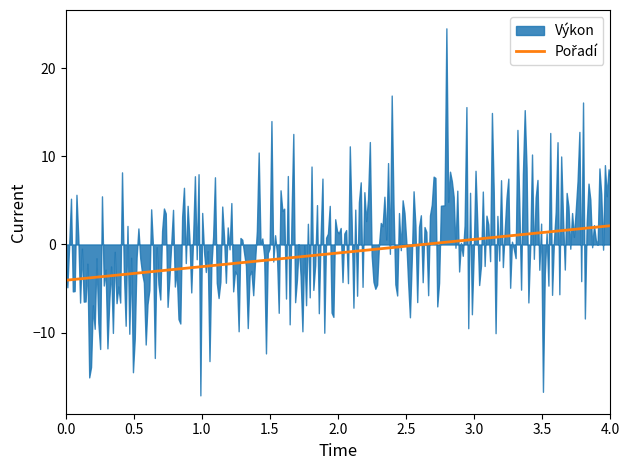

What is the value of the 2nd point from the left?

-2.5